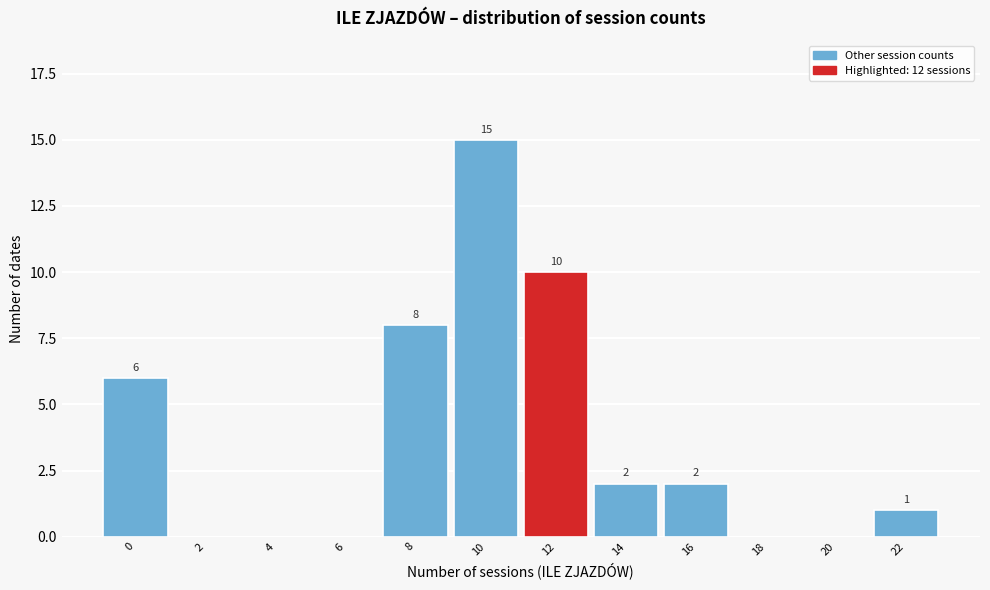

Reading left to right, extract all data points from this chart.

0=6	2=0	4=0	6=0	8=8	10=15	12=10	14=2	16=2	18=0	20=0	22=1